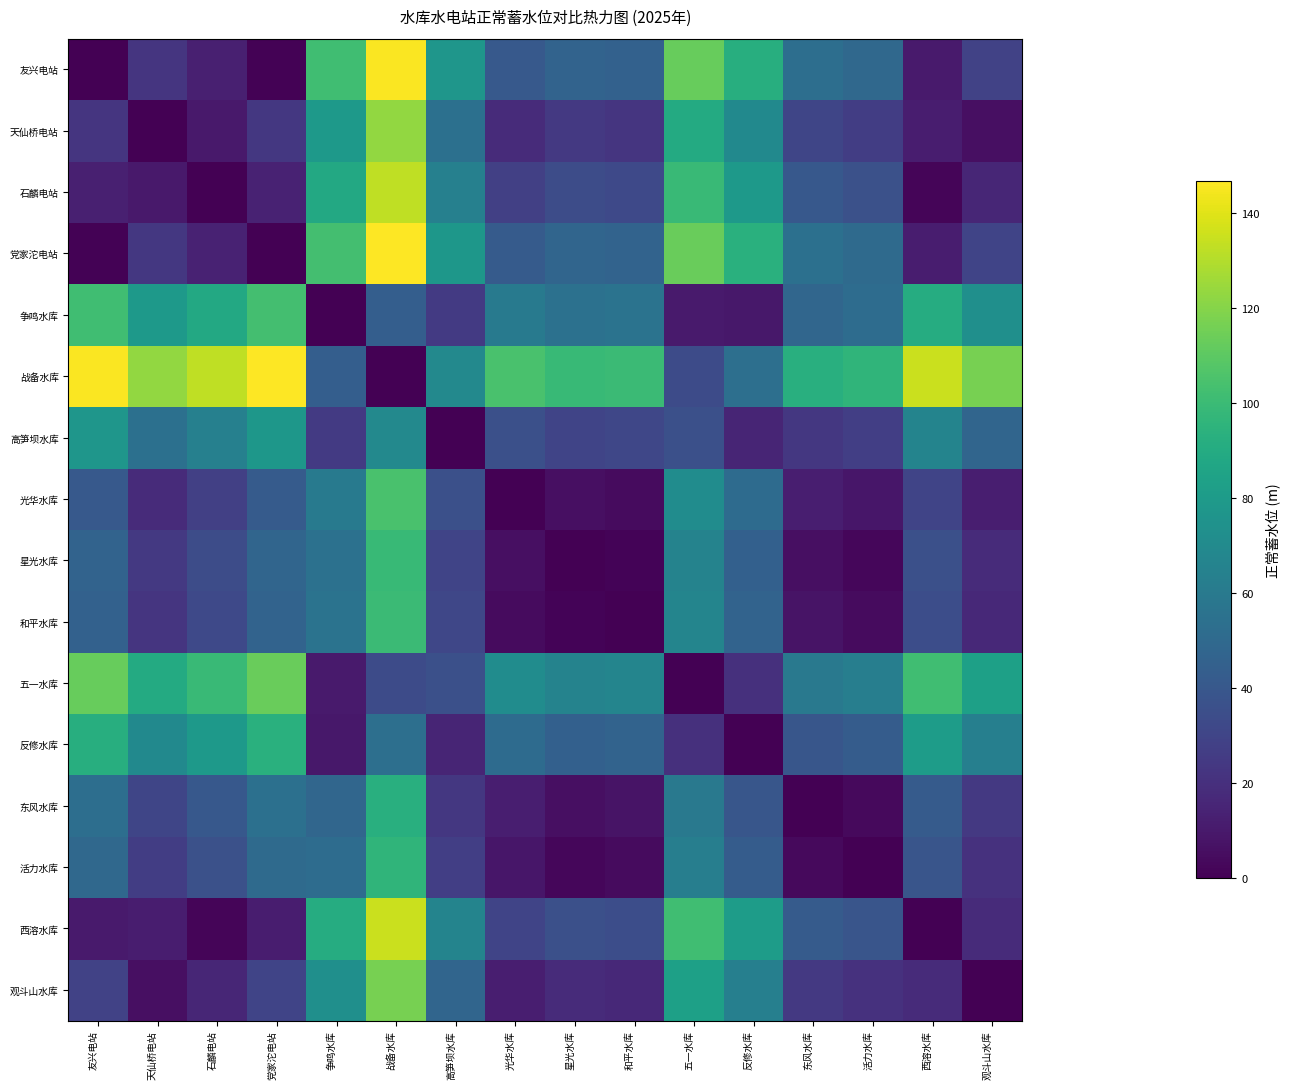

Rank the series at 党家沱电站 from lowest to highest value.

党家沱电站, 友兴电站, 西溶水库, 石麟电站, 天仙桥电站, 观斗山水库, 光华水库, 和平水库, 星光水库, 活力水库, 东风水库, 高笋坝水库, 反修水库, 争鸣水库, 五一水库, 战备水库